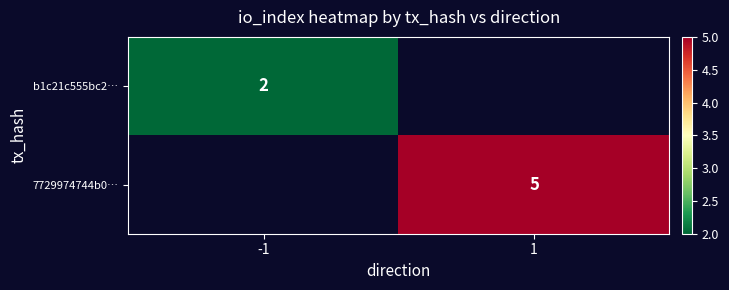

Which label corresponds to the largest value in the chart?

1